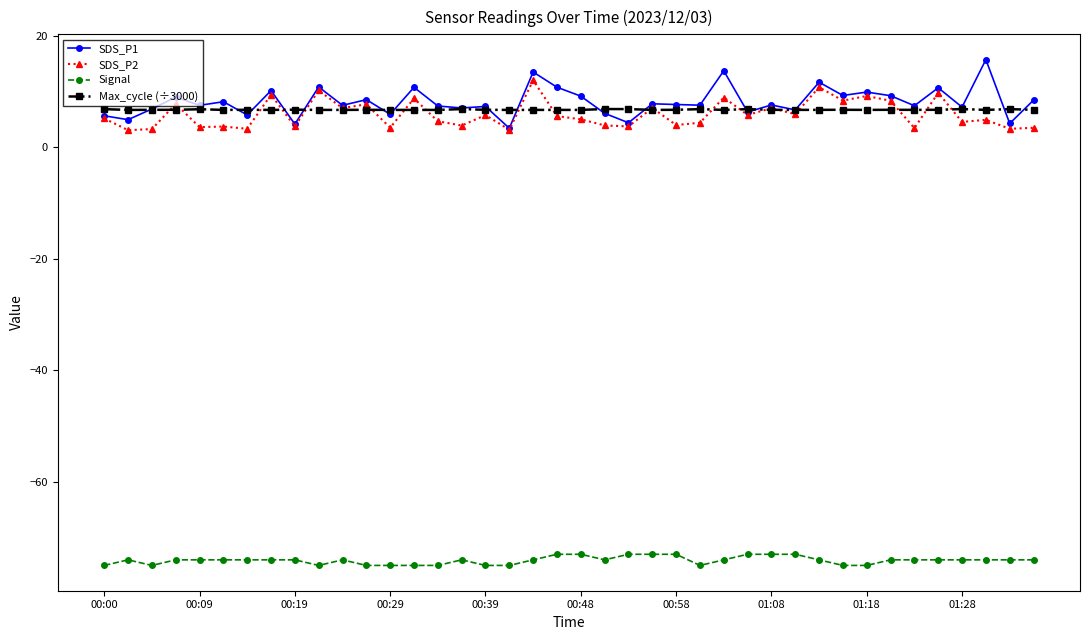

Which series has the widest spread of values?

SDS_P1